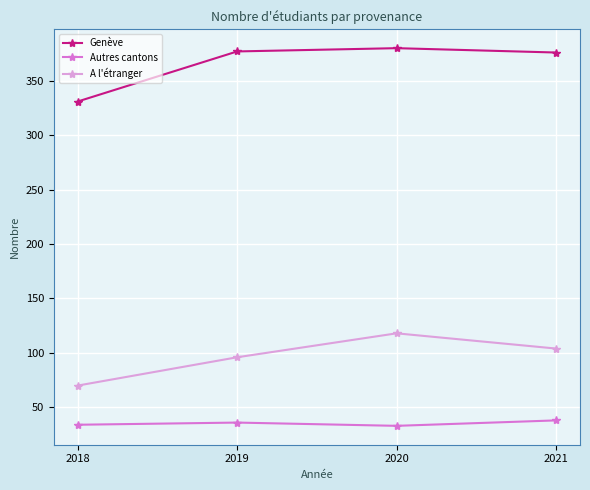

What is the maximum value shown in the chart?

380